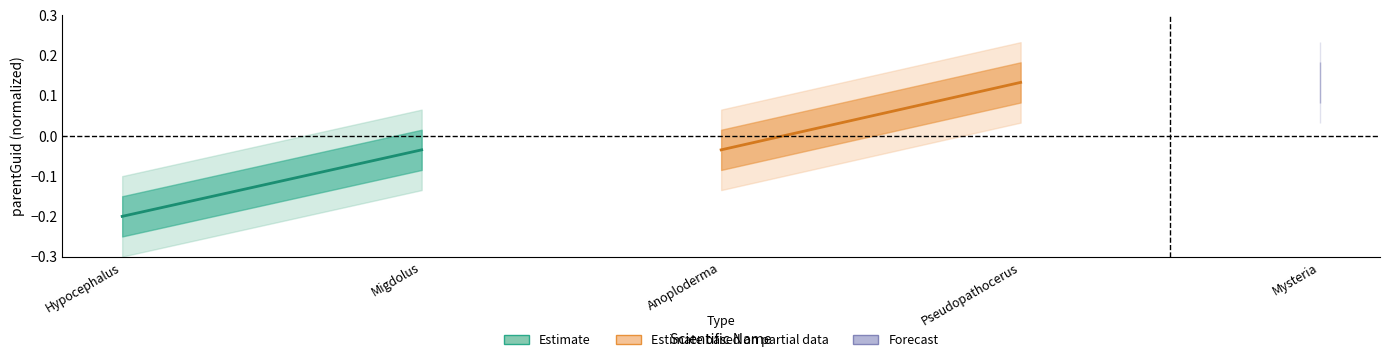

How many lines are shown in the chart?

2